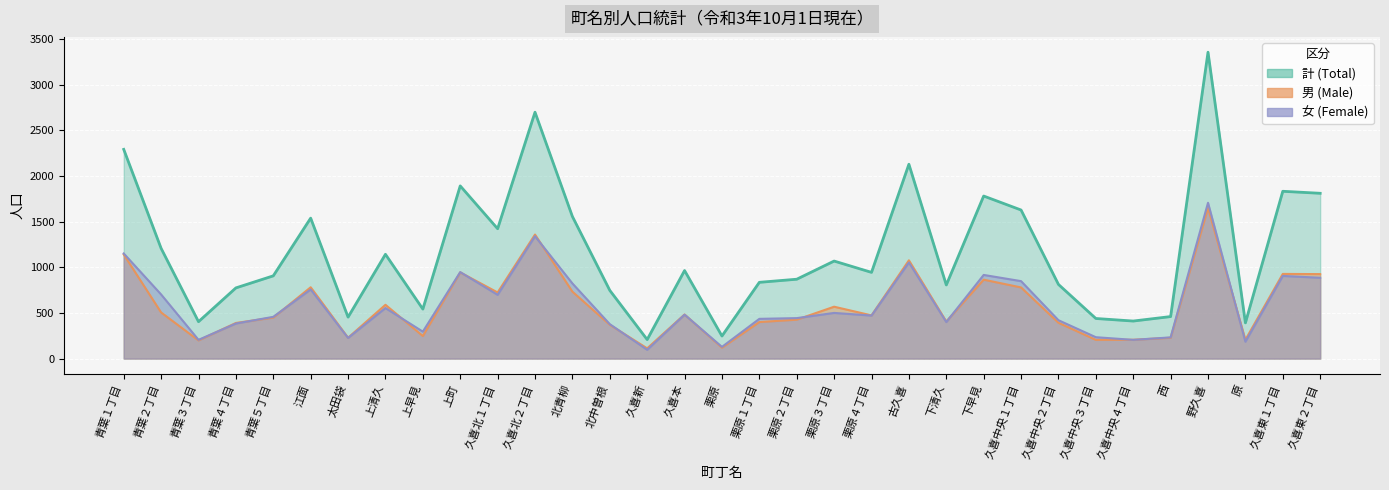

Reading left to right, transcribe all the data shown in this chart.

男: 1140	505	199	390	449	781	228	589	247	944	724	1358	733	370	112	483	119	400	426	568	473	1076	406	864	779	392	205	206	228	1649	206	927	925
女: 1151	702	205	384	457	757	226	553	295	947	698	1340	823	377	96	481	128	435	443	500	471	1052	400	916	848	420	234	205	232	1706	185	905	885
計: 2291	1207	404	774	906	1538	454	1142	542	1891	1422	2698	1556	747	208	964	247	835	869	1068	944	2128	806	1780	1627	812	439	411	460	3355	391	1832	1810